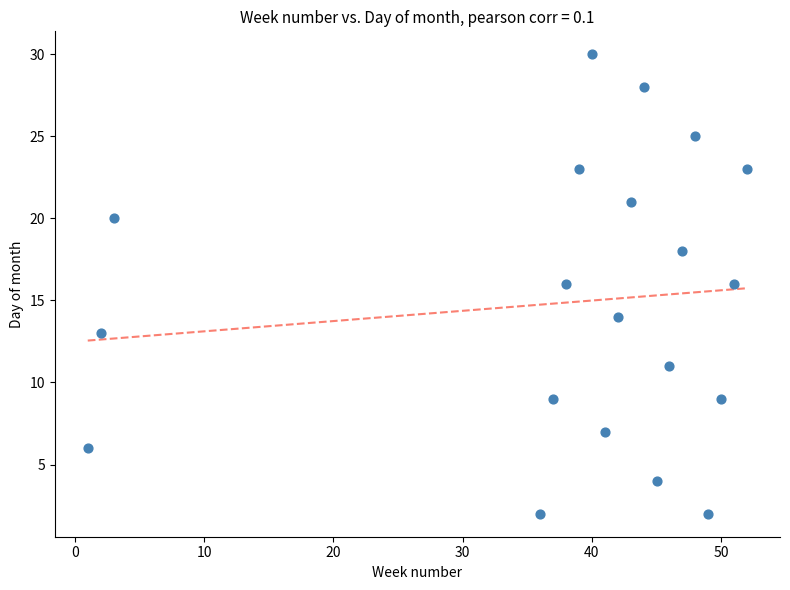

What is the range of Y values (max minus min)?

28